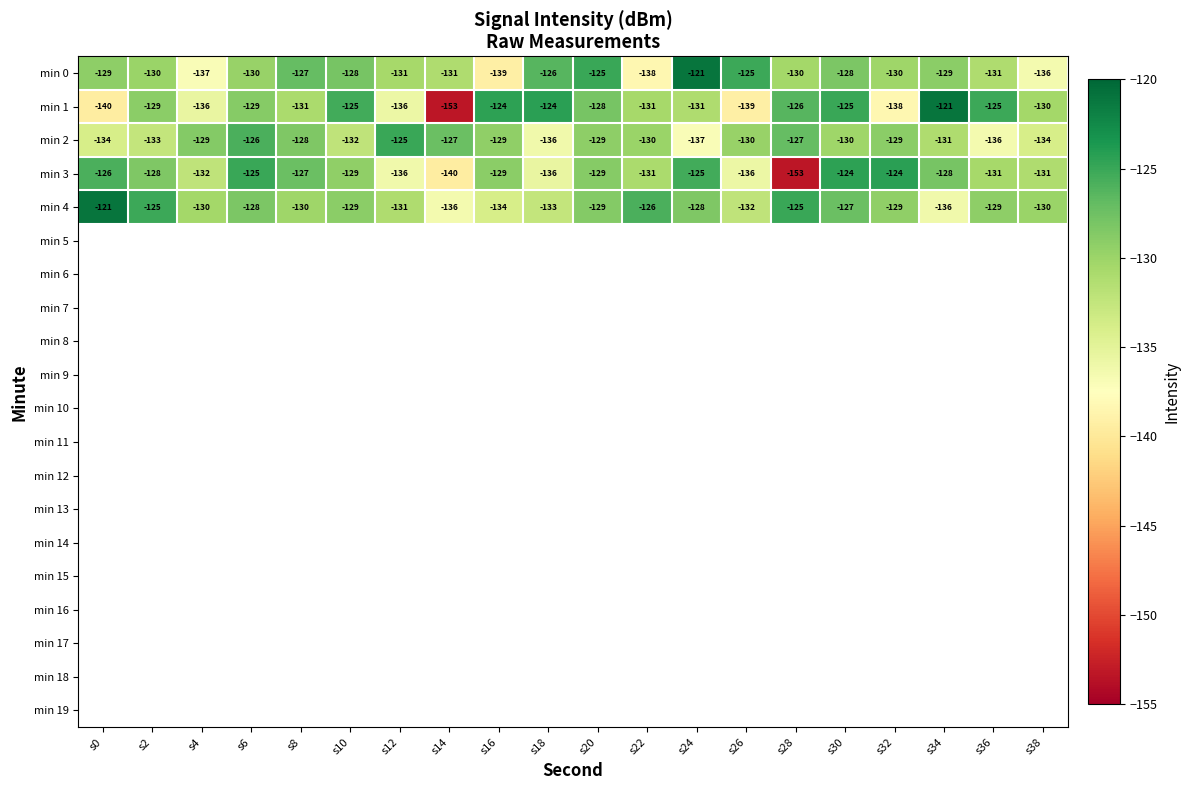

True or false: min 2 has a value of -70 at s12.

False